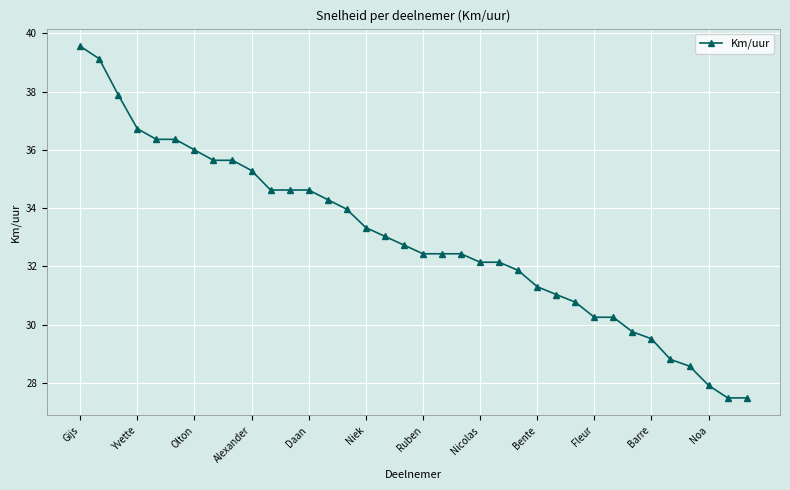

What is the sum of all values?

1186.3